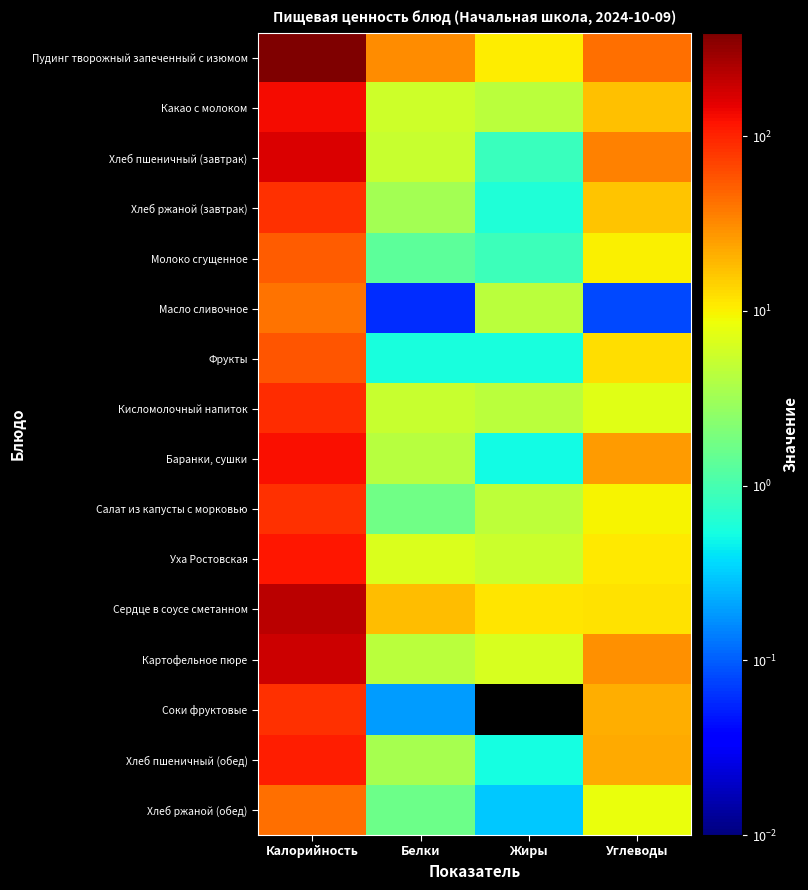

At Белки, list the series in order from largest to smallest.

Пудинг творожный запеченный с изюмом, Сердце в соусе сметанном, Уха Ростовская, Какао с молоком, Хлеб пшеничный (завтрак), Кисломолочный напиток, Картофельное пюре, Баранки, сушки, Хлеб пшеничный (обед), Хлеб ржаной (завтрак), Салат из капусты с морковью, Хлеб ржаной (обед), Молоко сгущенное, Фрукты, Соки фруктовые, Масло сливочное